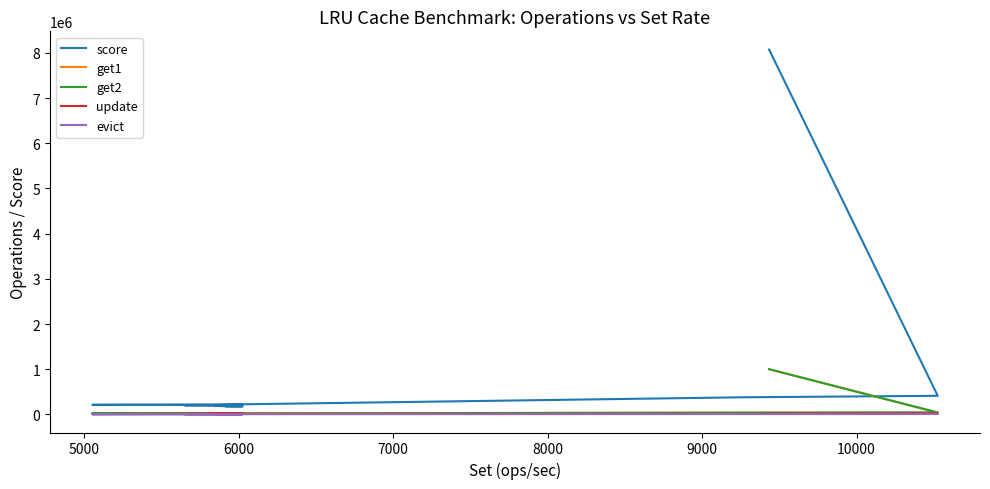

What are all the series names shown in the legend?

score, get1, get2, update, evict